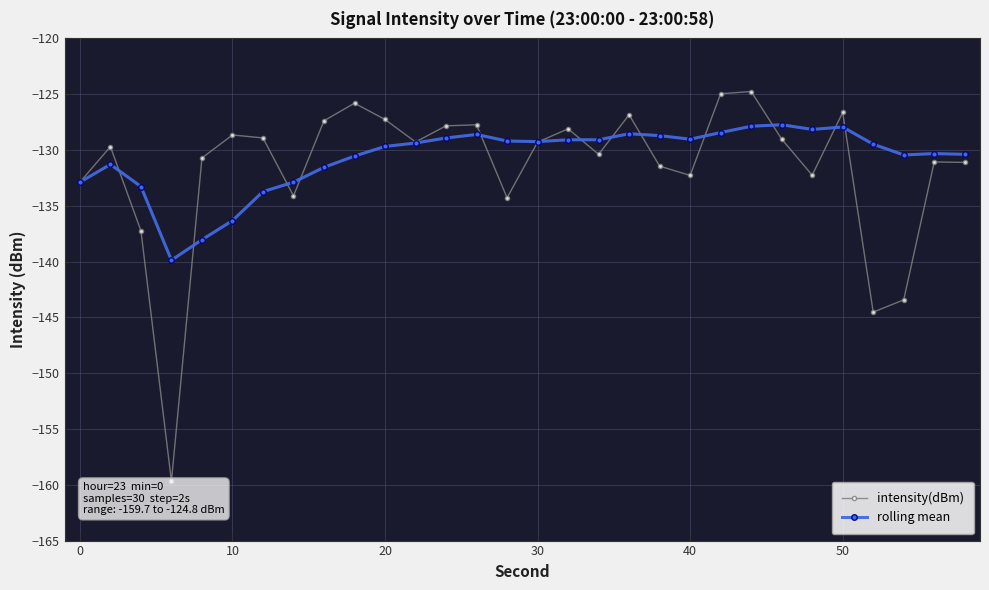

What is the maximum value shown in the chart?

-124.8